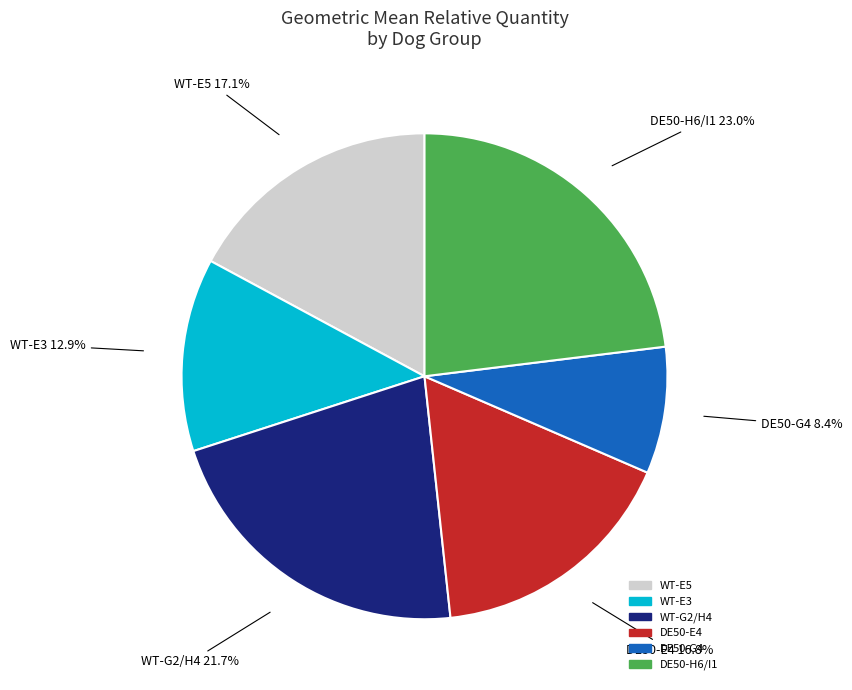

How many slices are in this pie chart?

6